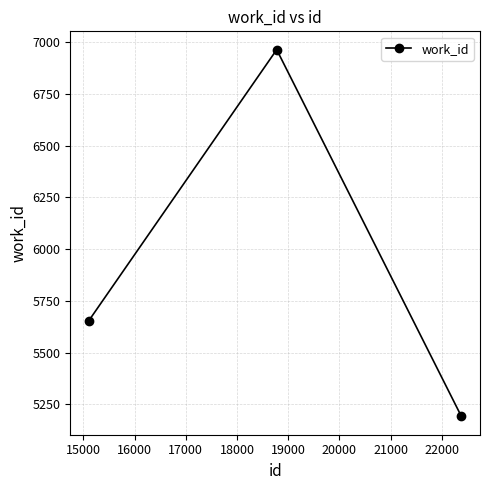

What is the smallest value displayed?

5192